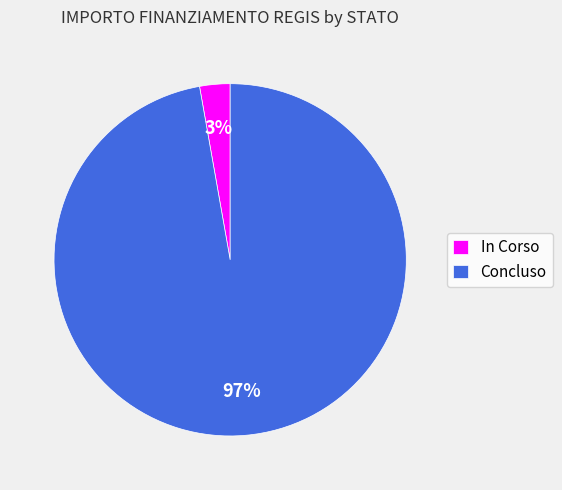

True or false: Concluso accounts for 85% of the total.

False